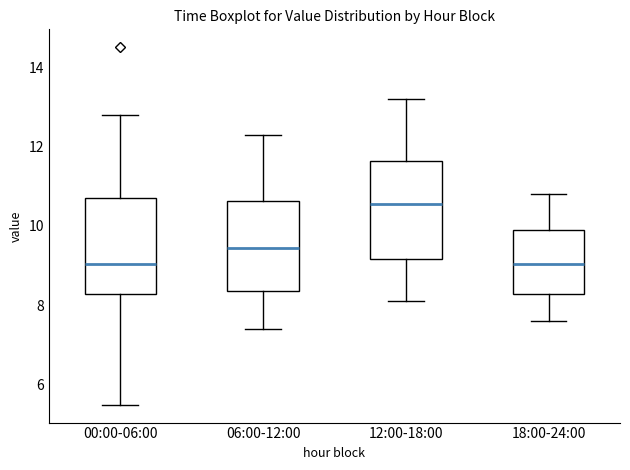

Reading left to right, read every box against the y-axis: the position of its median line, the range the box covers, and the ends of its whiskers. The values are not printed on the chart, so give them approximately, as read against the axis.

00:00-06:00: median 9.0, box 8.2 to 10.8, whiskers 5.6 to 12.8
06:00-12:00: median 9.4, box 8.4 to 10.6, whiskers 7.4 to 12.4
12:00-18:00: median 10.6, box 9.2 to 11.6, whiskers 8.2 to 13.2
18:00-24:00: median 9.0, box 8.2 to 10.0, whiskers 7.6 to 10.8